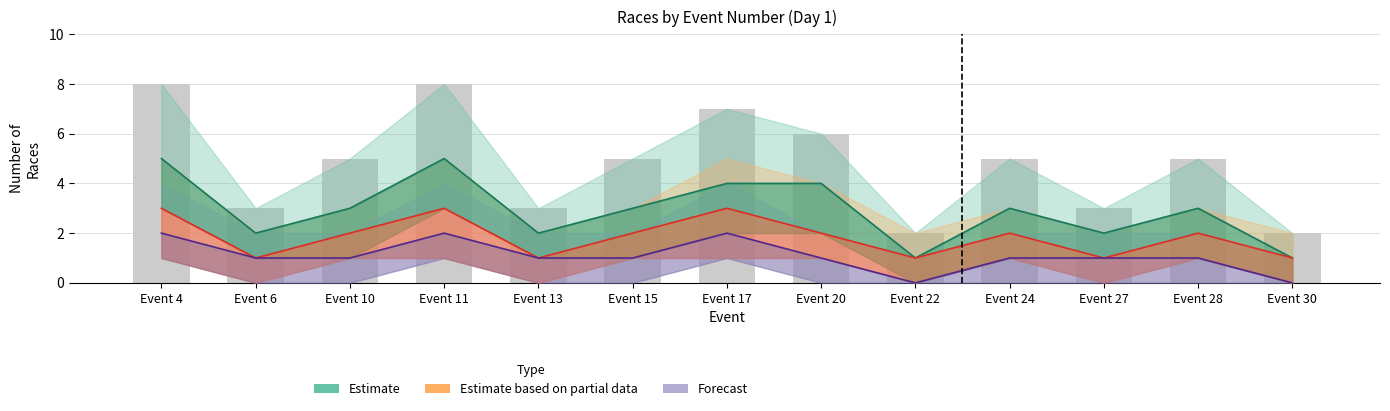

What is the difference between the highest and lowest values at Event 10?

2